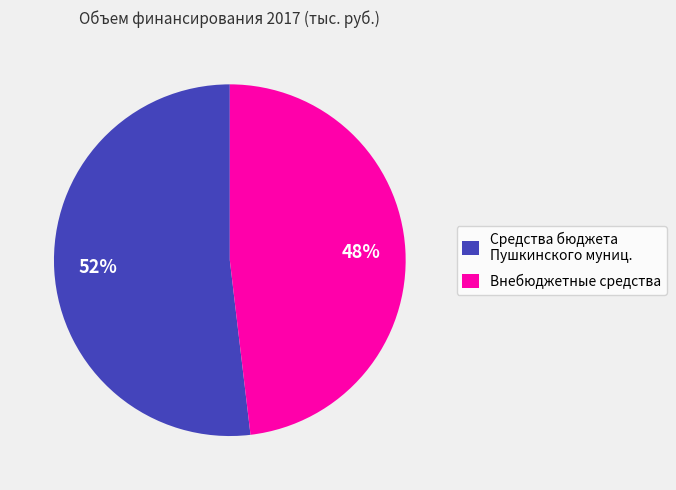

True or false: Средства бюджета Пушкинского муниц. accounts for 59% of the total.

False